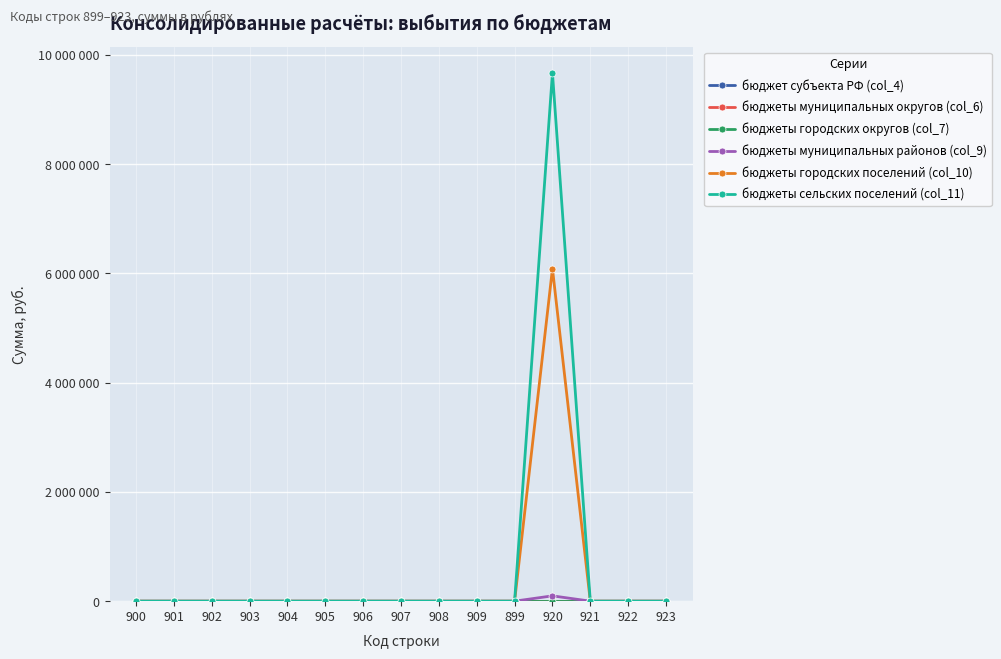

What position from the right is 922?

2